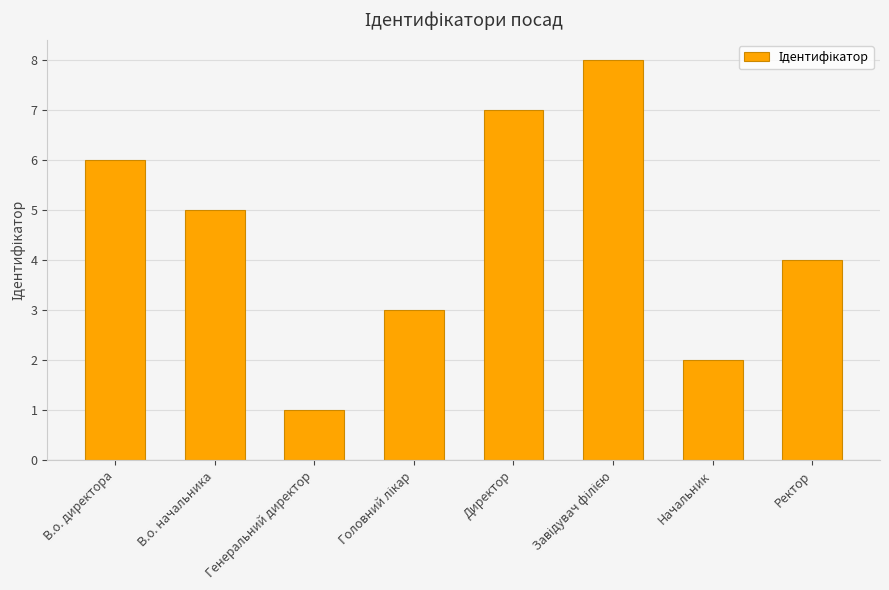

How many series are shown in this chart?

1